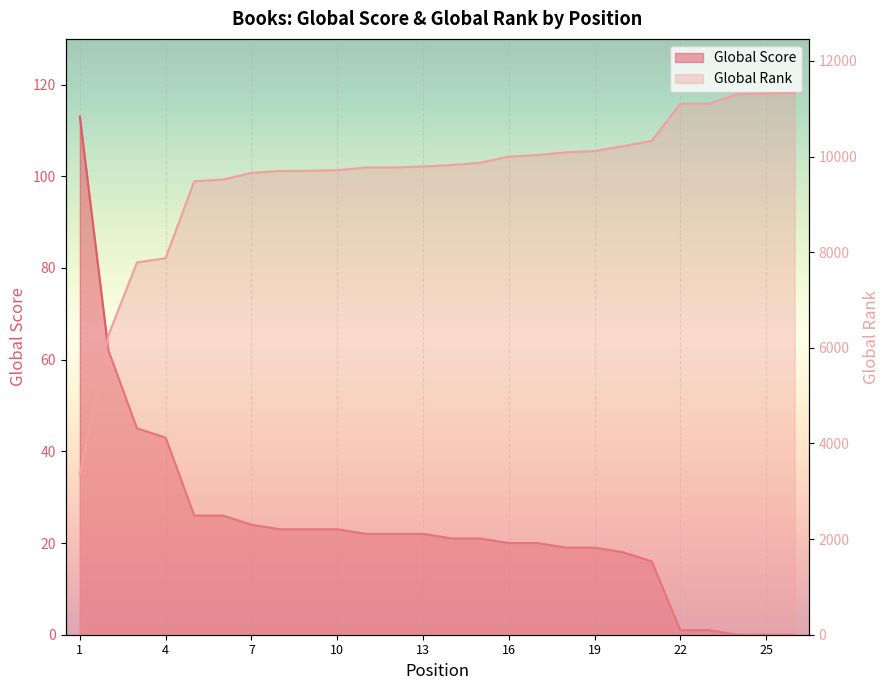

How many values in the Global Rank (normalized) series exceed 9823?

12